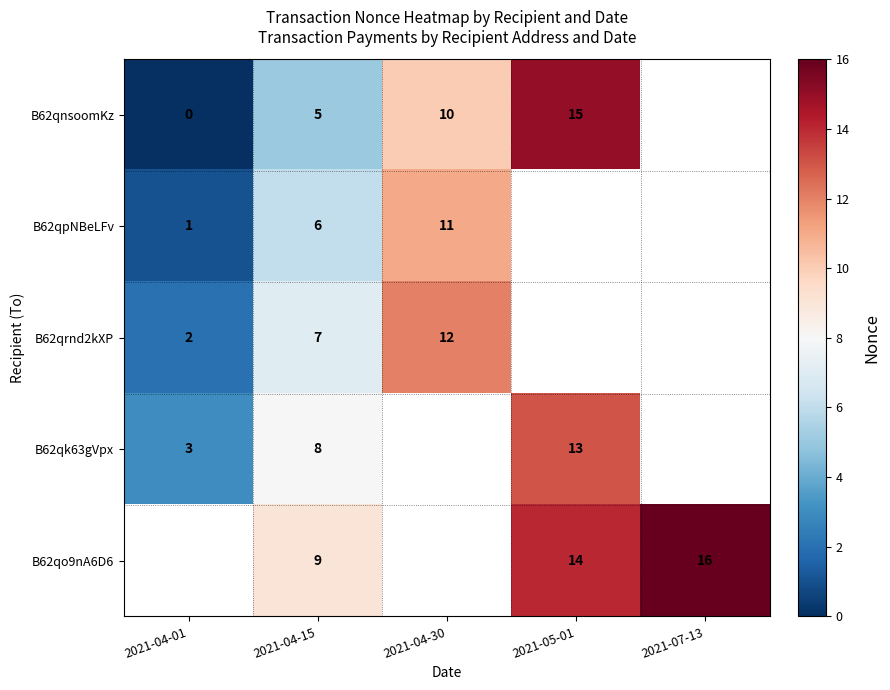

Between 2021-04-01 and 2021-05-01, which is larger?

2021-05-01